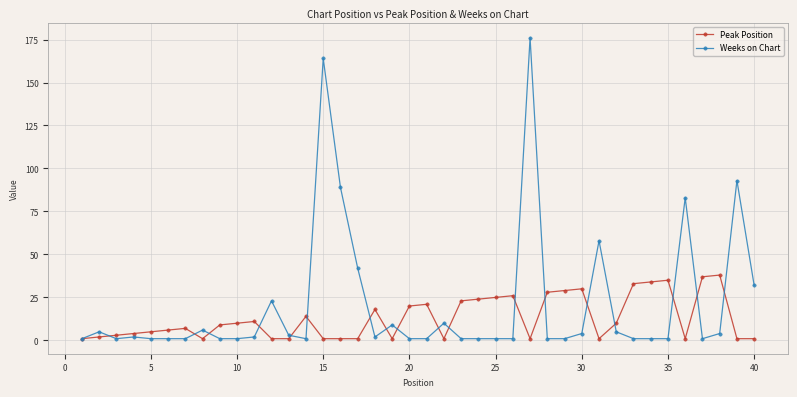

What is the sum of all Peak Position values?

516